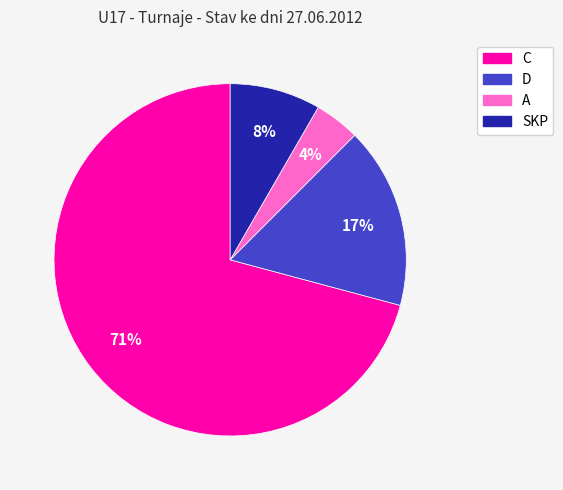

Which slice is the smallest?

A